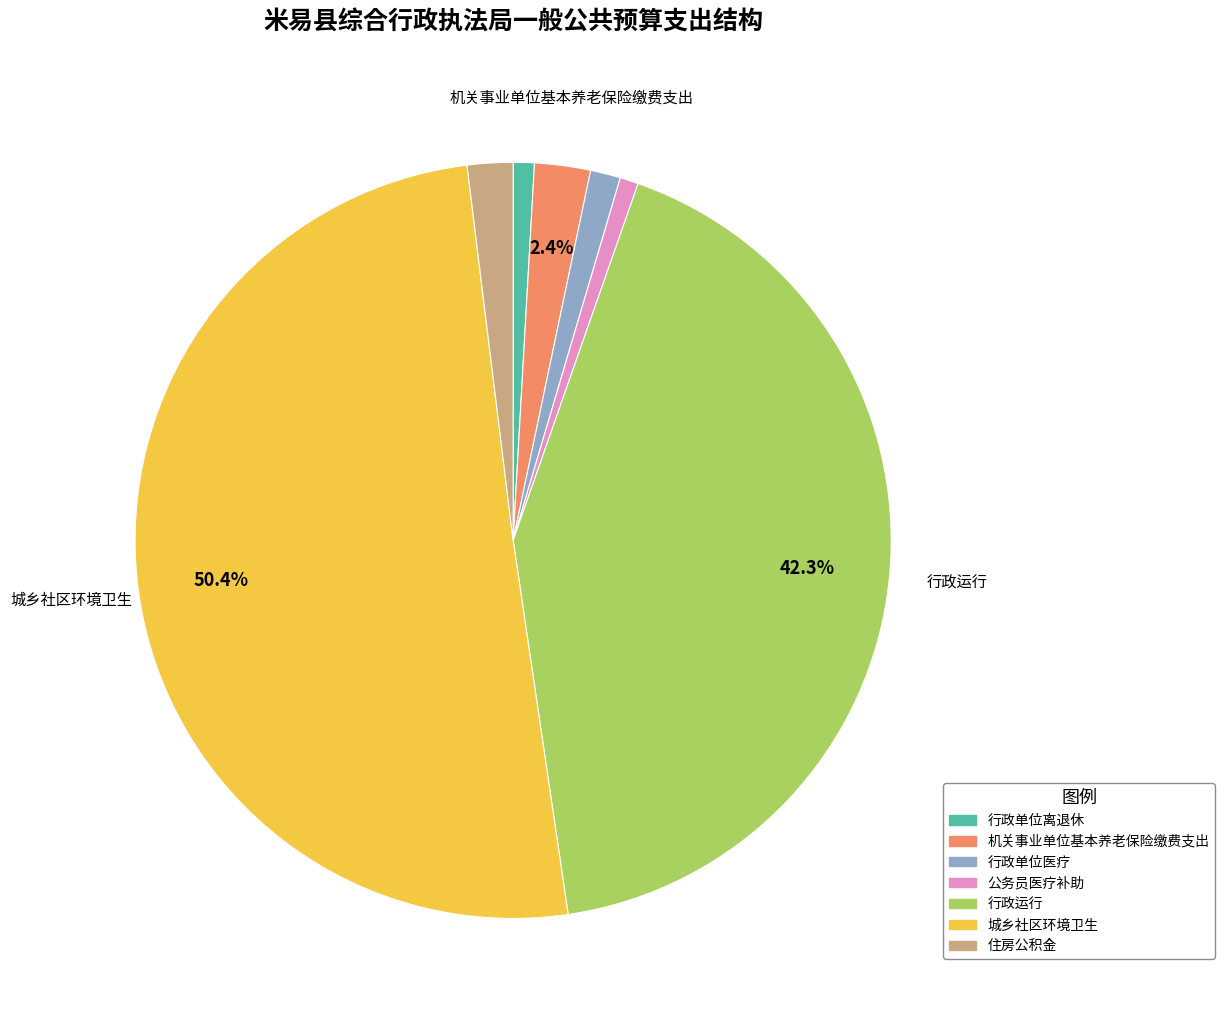

Does 公务员医疗补助 account for over 50% of the chart?

No